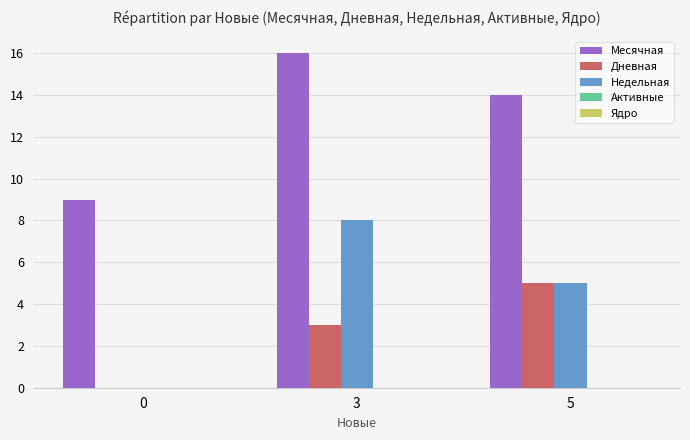

How many Месячная values are between 9 and 16?

3